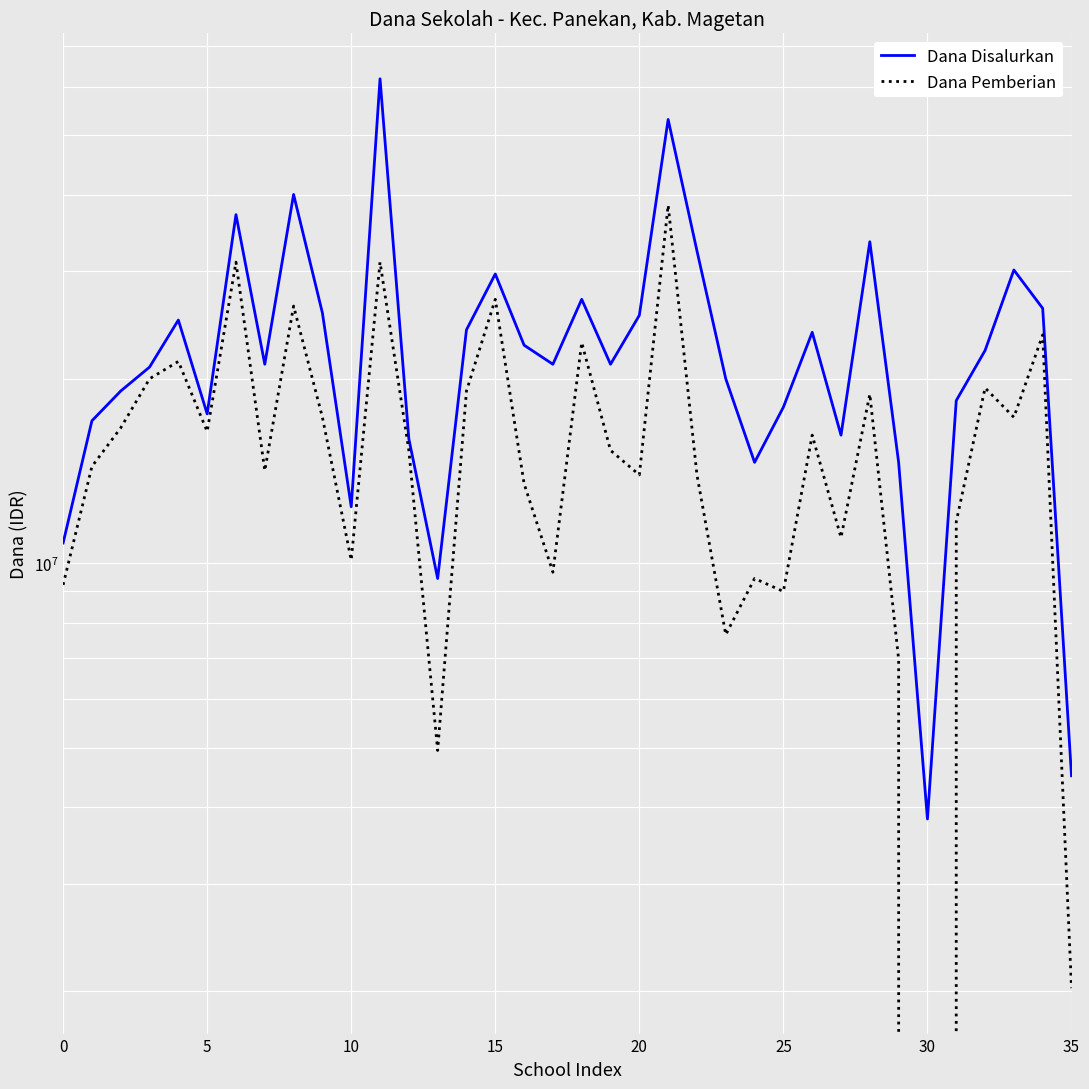

Rank the series by their maximum value, from lowest to highest.

Dana Pemberian, Dana Disalurkan